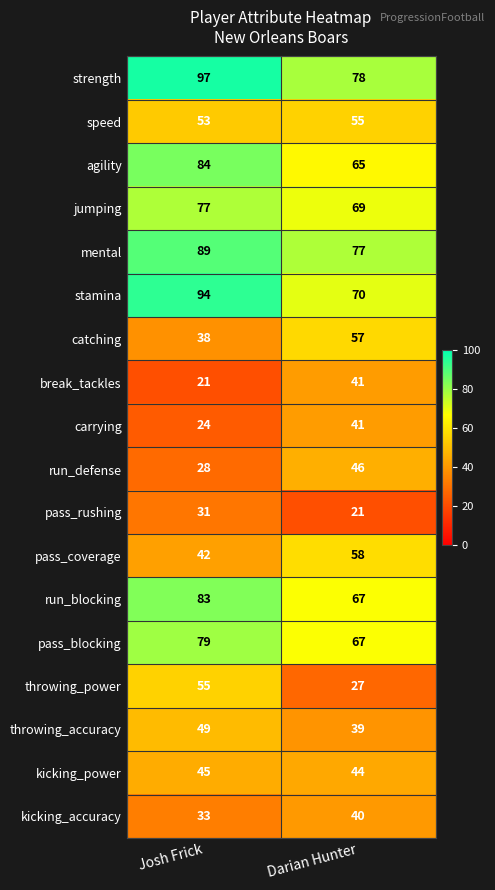

What is the total value across all series at Darian Hunter?

962